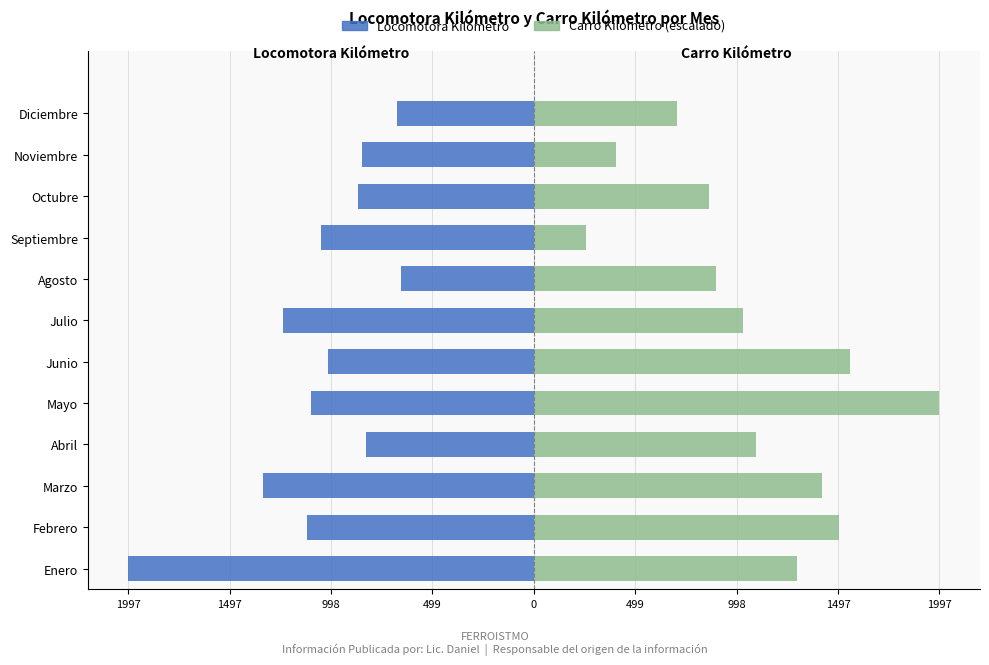

The value of Locomotora Kilómetro at Mayo is -1936.1. True or false?

False